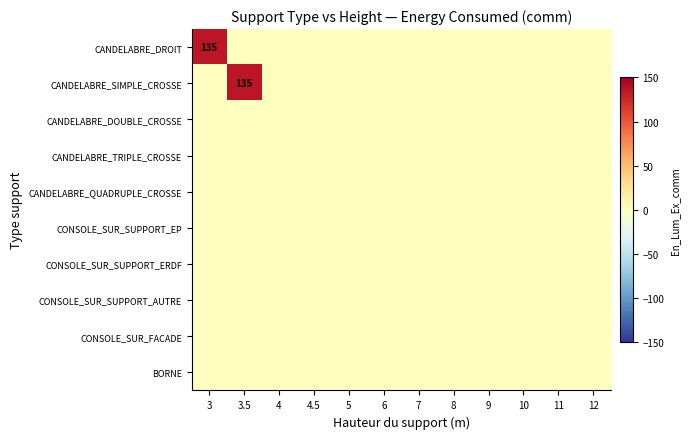

At how many categories does at least one series exceed 60?

2